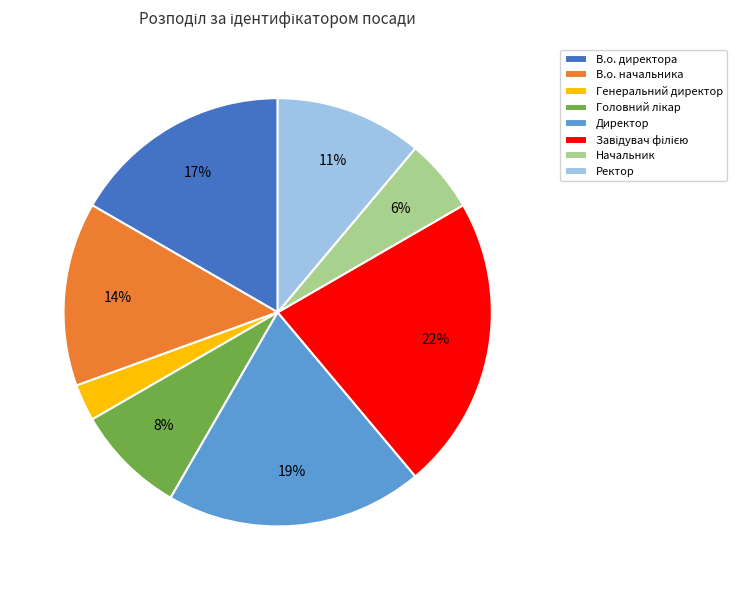

What percentage is the Директор slice, to the nearest percent?

19%